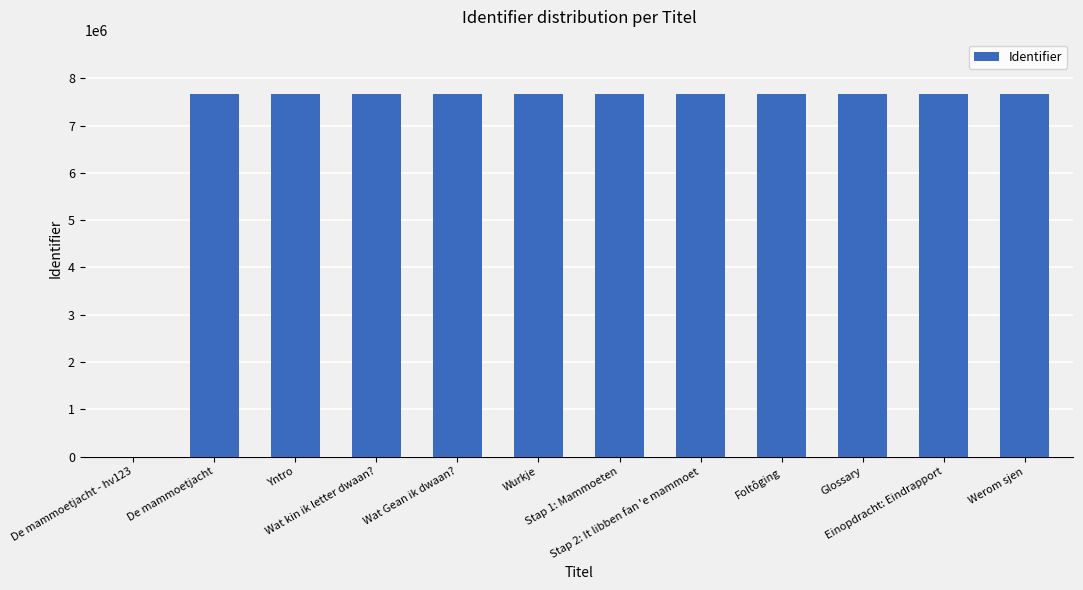

What is the sum of all values?

84324818